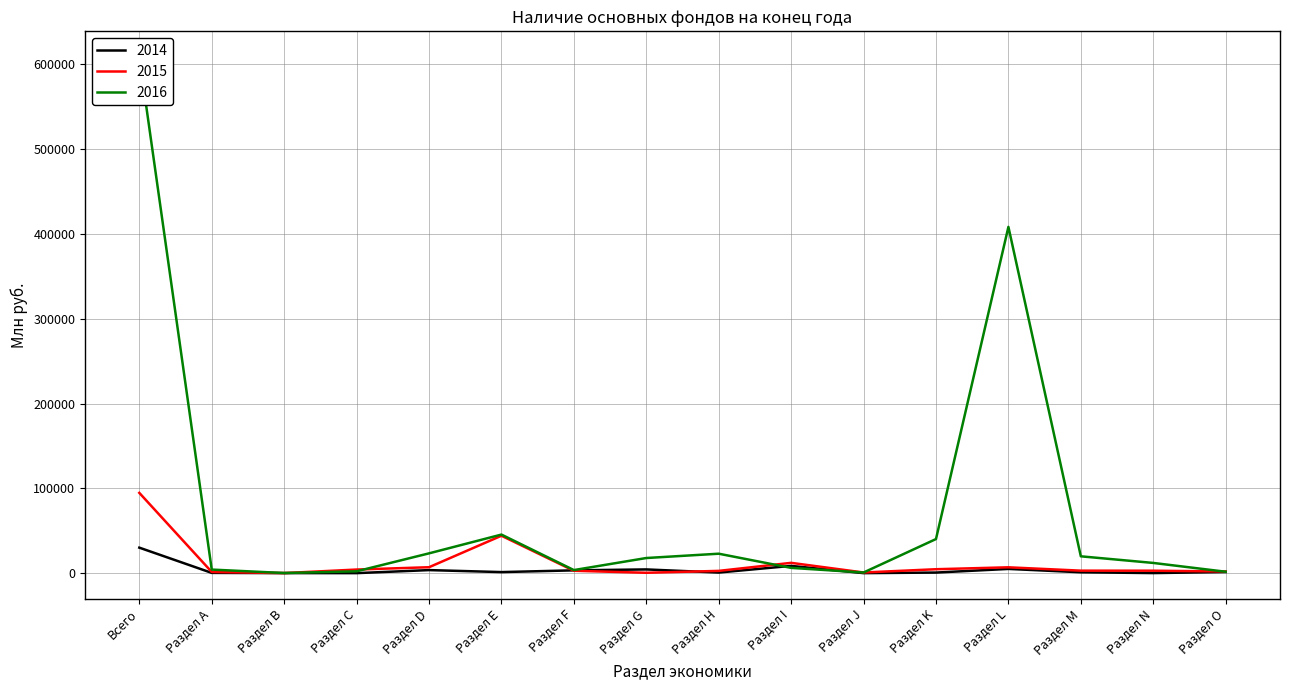

How many interior local valleys does the 2015 series have?

3